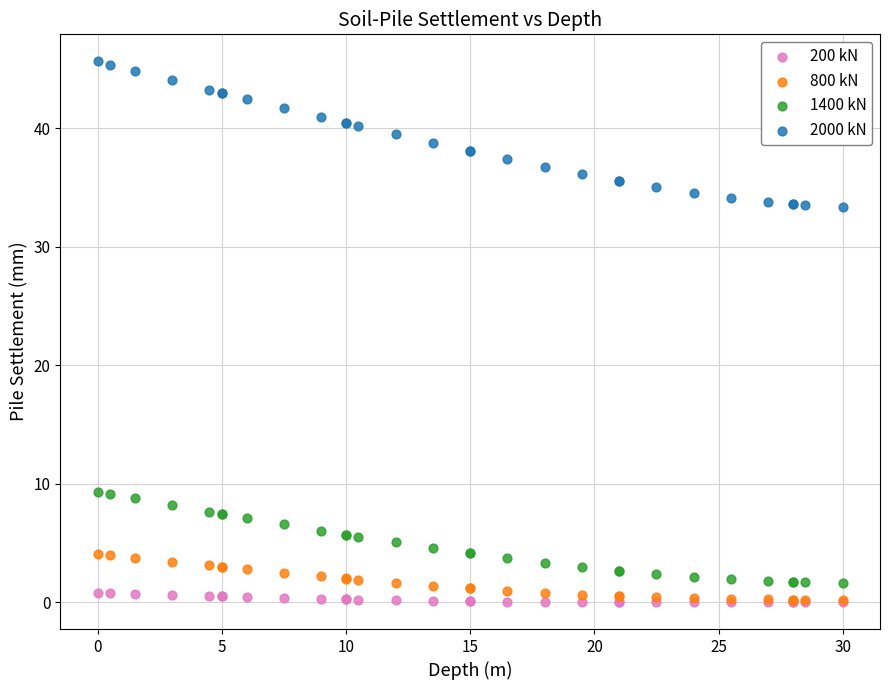

Which series contains the highest Y value?

2000 kN